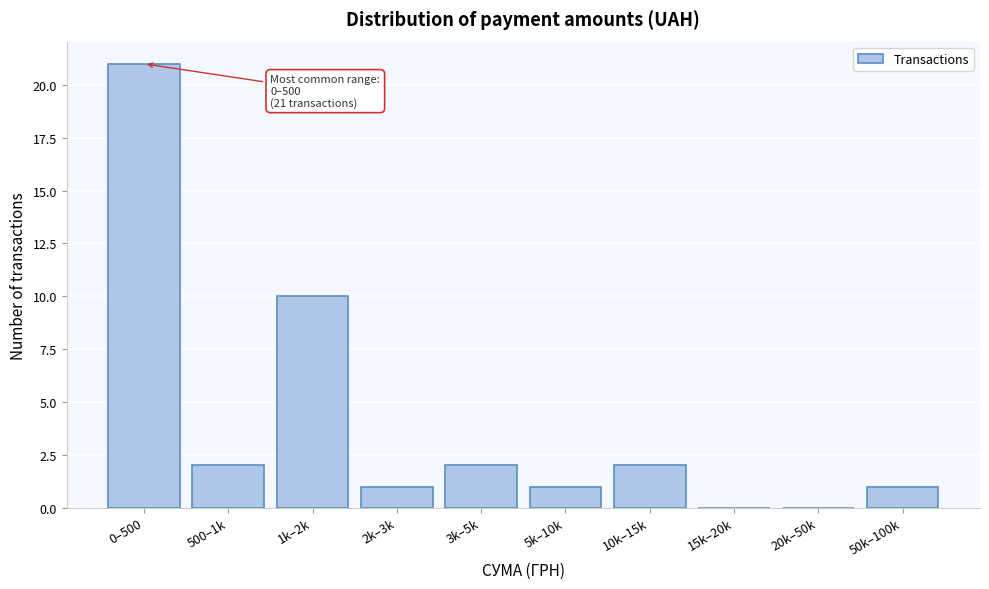

Reading left to right, extract all data points from this chart.

0–500=21	500–1k=2	1k–2k=10	2k–3k=1	3k–5k=2	5k–10k=1	10k–15k=2	15k–20k=0	20k–50k=0	50k–100k=1